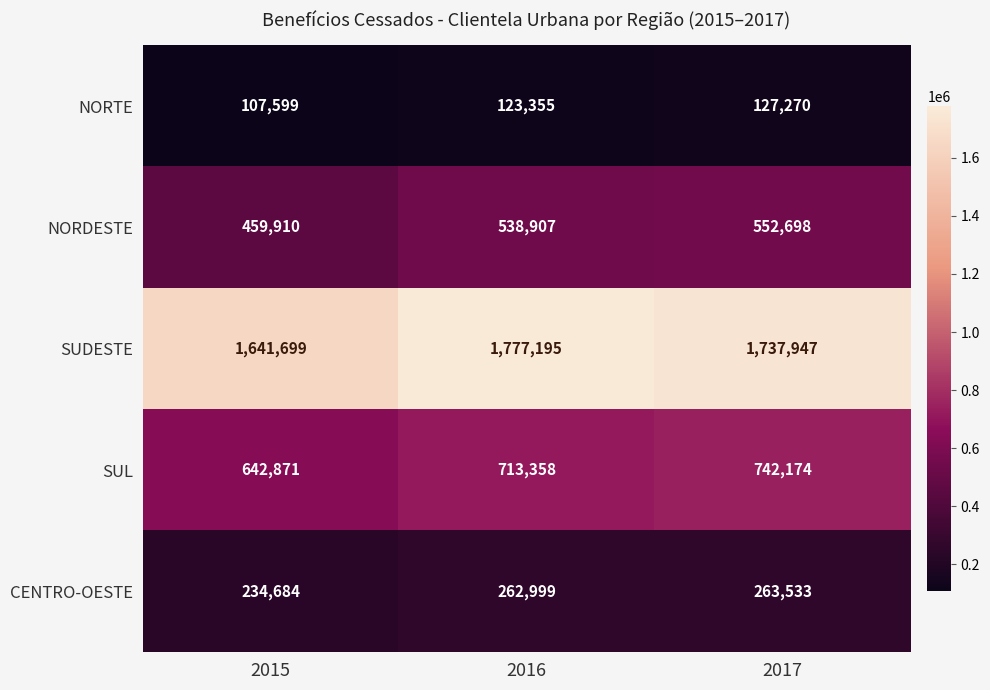

Which series has the largest range (max minus min)?

SUDESTE